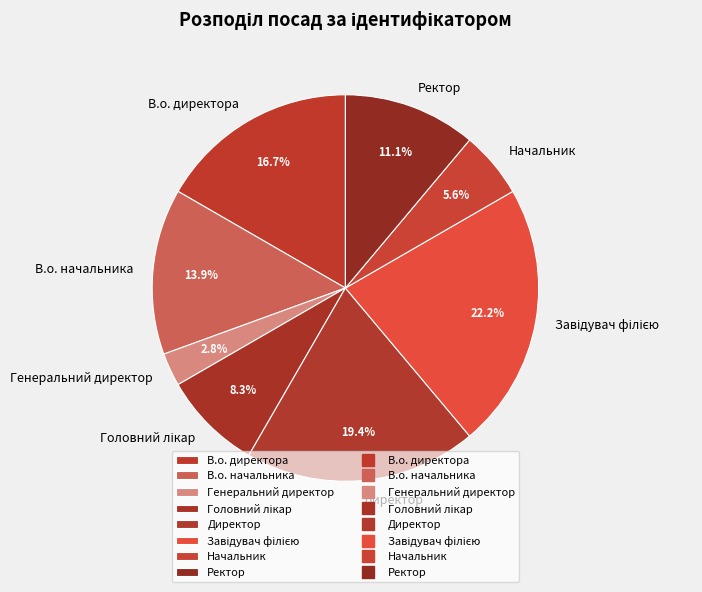

Between Ректор and Генеральний директор, which is larger?

Ректор